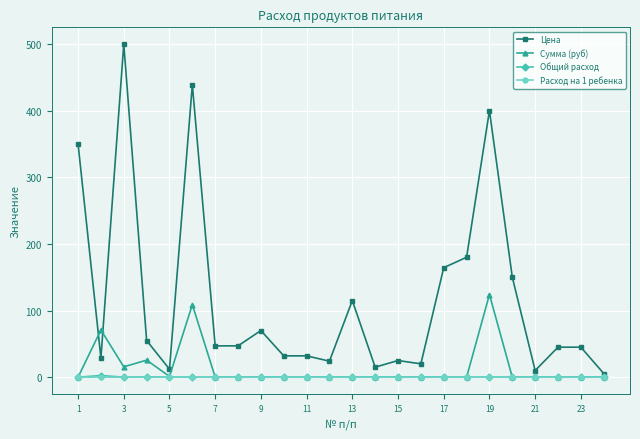

At how many categories does at least one series exceed 282?

4